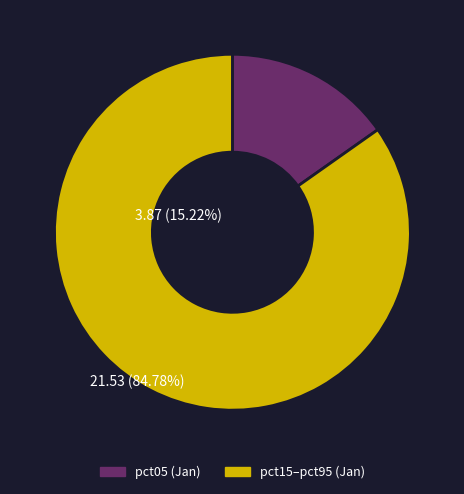

Does any single category account for the majority?

Yes